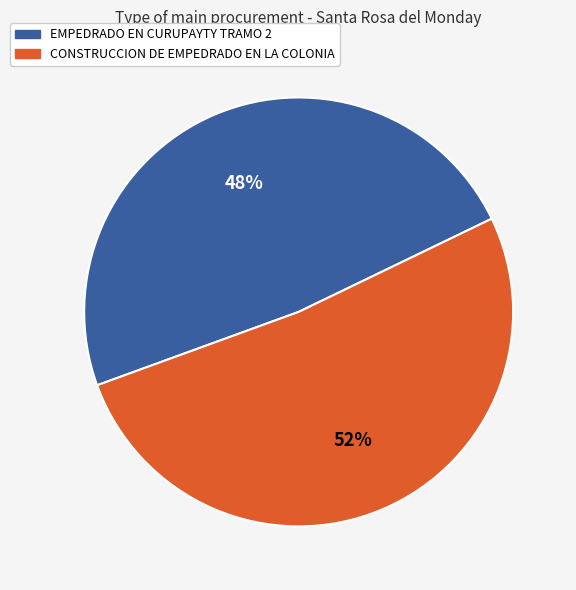

To the nearest percent, what percentage of the pie is EMPEDRADO EN CURUPAYTY TRAMO 2?

48%